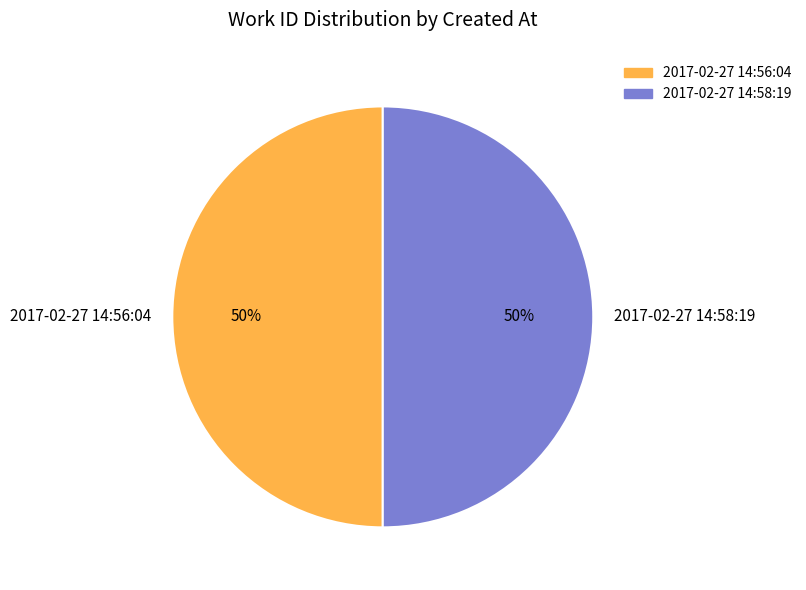

Do 2017-02-27 14:58:19 and 2017-02-27 14:56:04 together represent more than half of the pie?

Yes